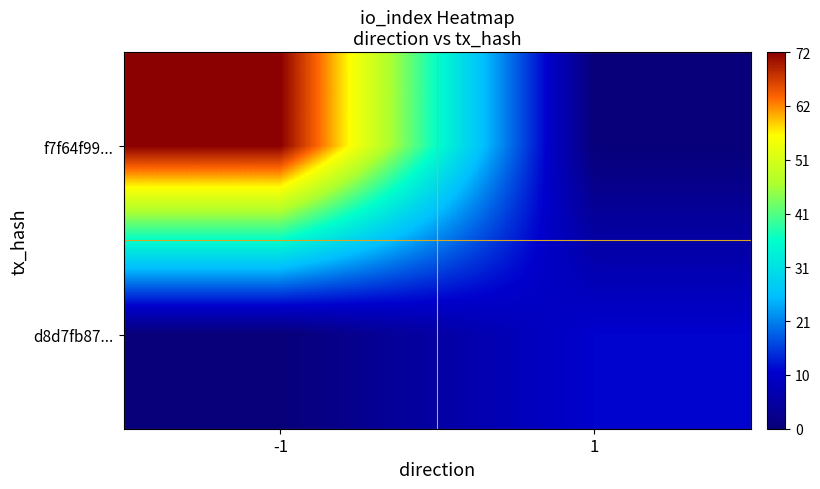

List the series in order of their peak value, lowest first.

d8d7fb87..., f7f64f99...